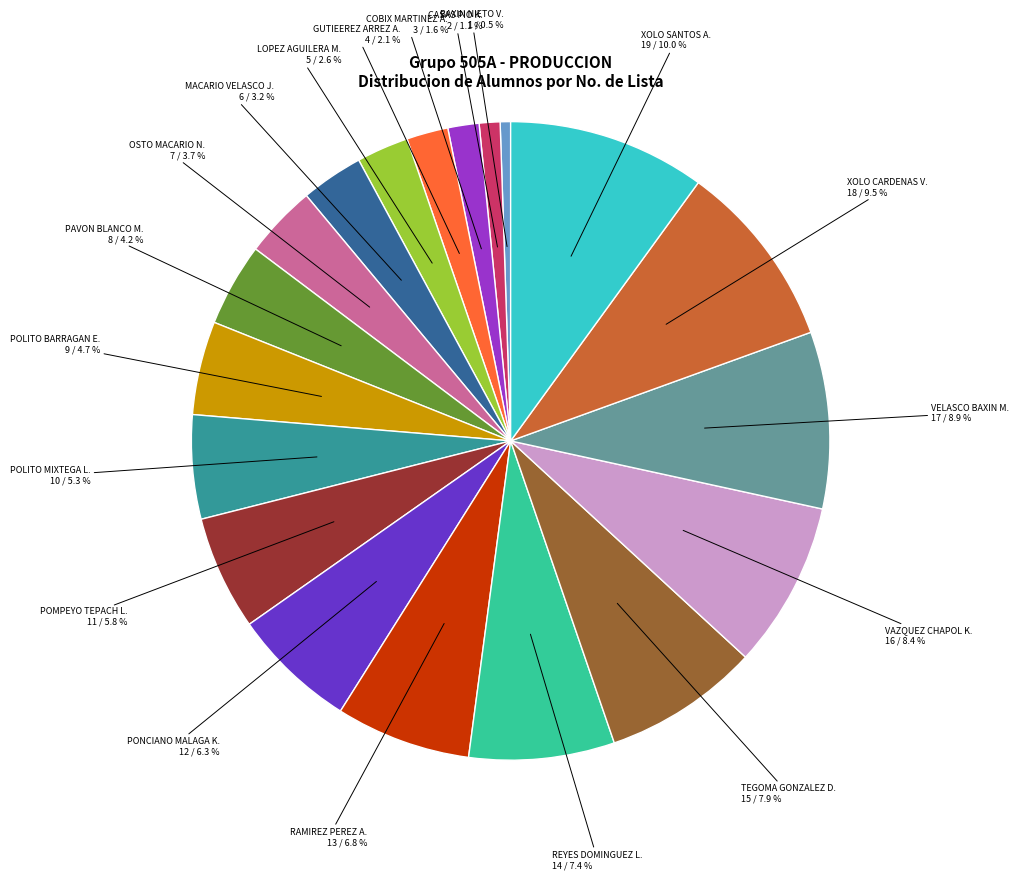

Which has a higher value, GUTIEEREZ ARREZ A. or OSTO MACARIO N.?

OSTO MACARIO N.